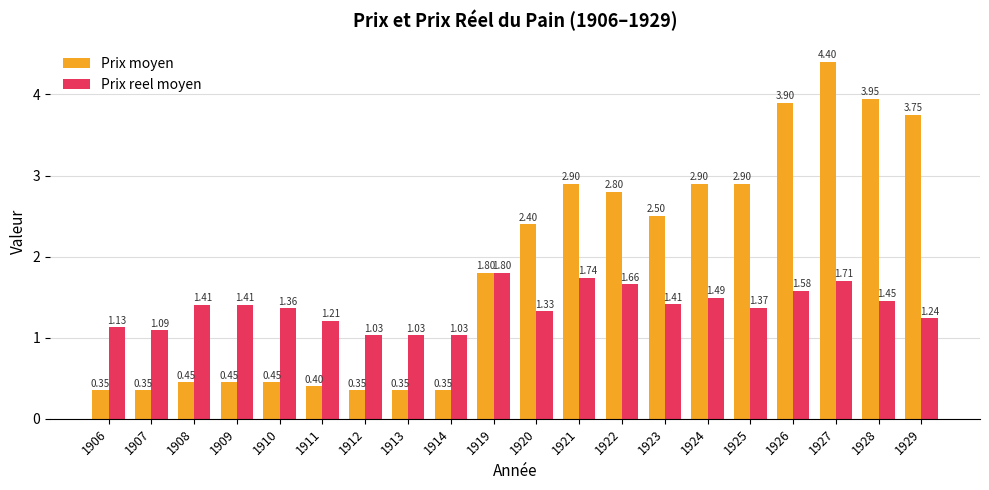

At how many categories does at least one series exceed 0?

20